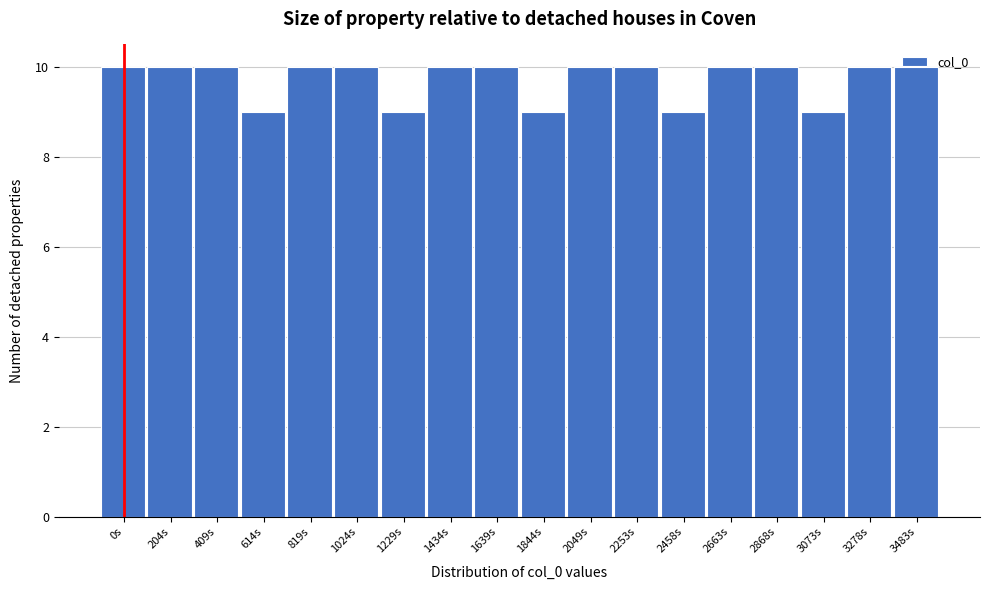

What is the label of the 16th bar from the right?

409s